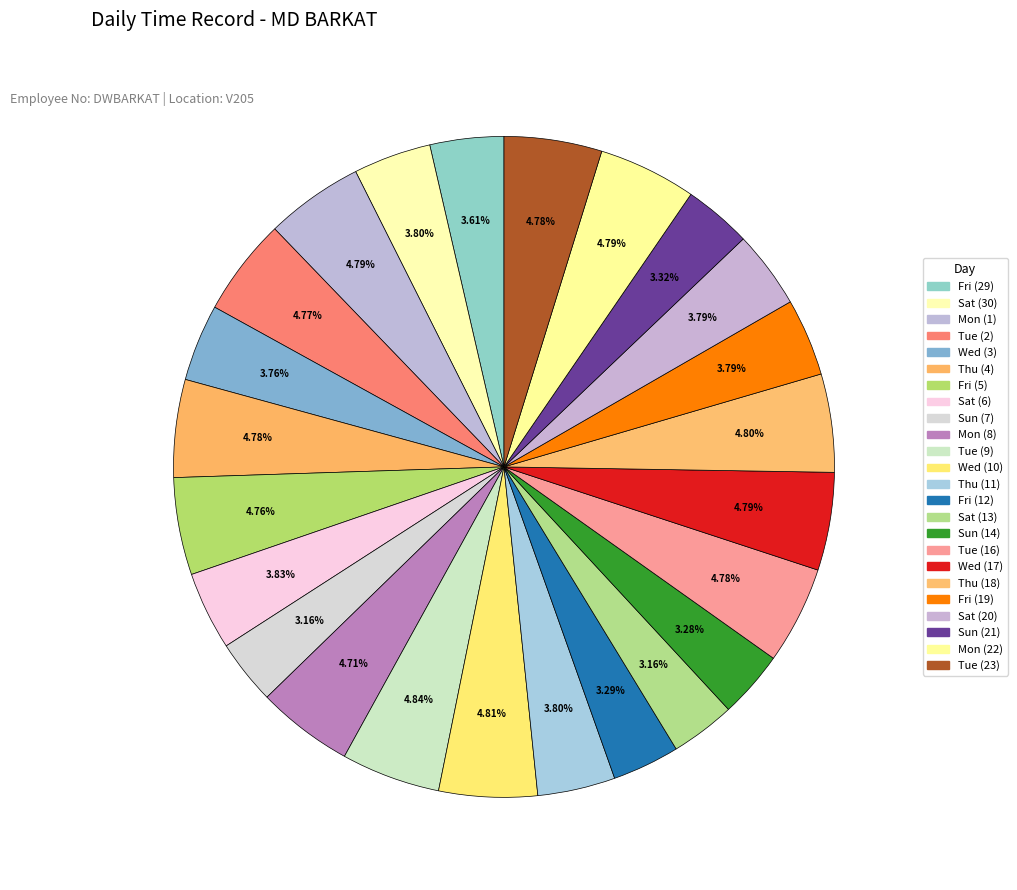

To the nearest percent, what is the difference between the largest and smallest slice percentages?

2%